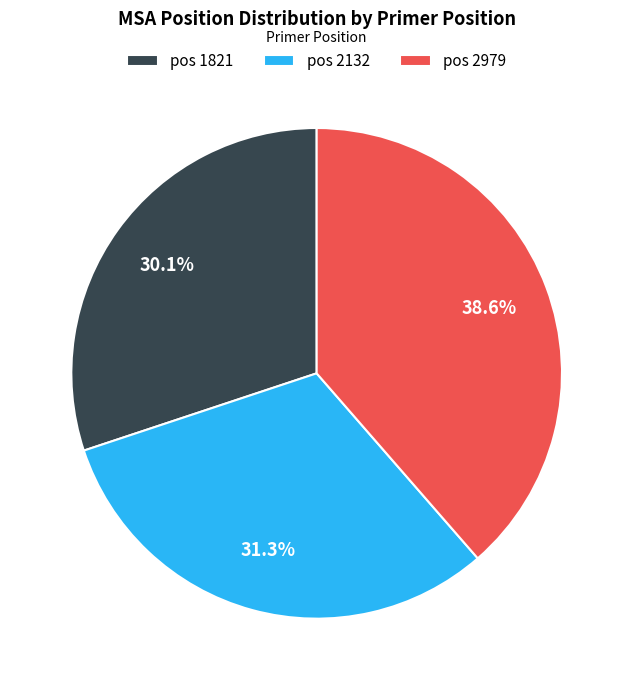

What is the ratio of the value at pos 2132 to the value at pos 1821?

1.0